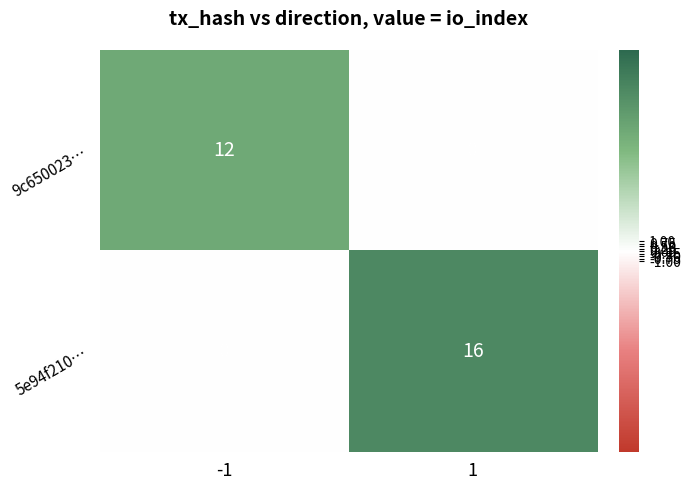

Is it true that 9c650023… equals 0 at 1?

True